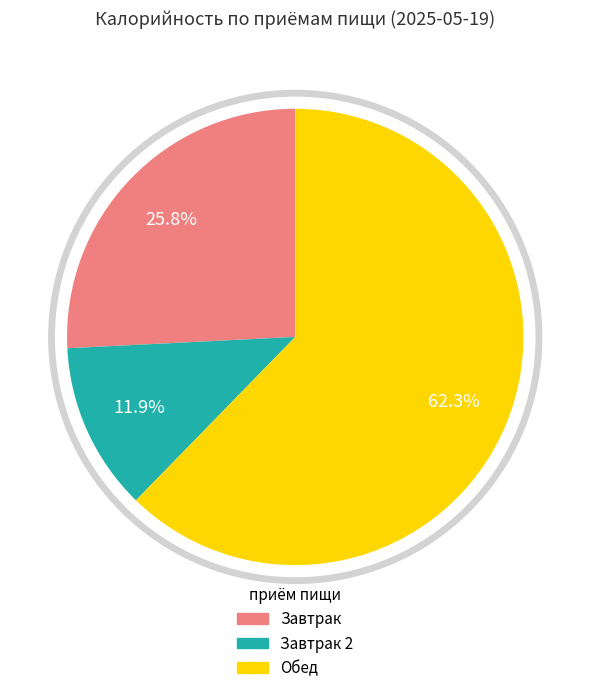

How many slices are in this pie chart?

3